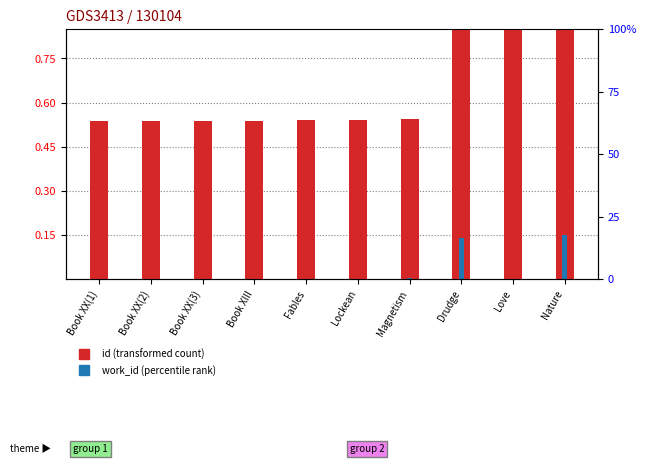

Rank the series by their average value, from lowest to highest.

work_id (percentile rank), id (transformed count)